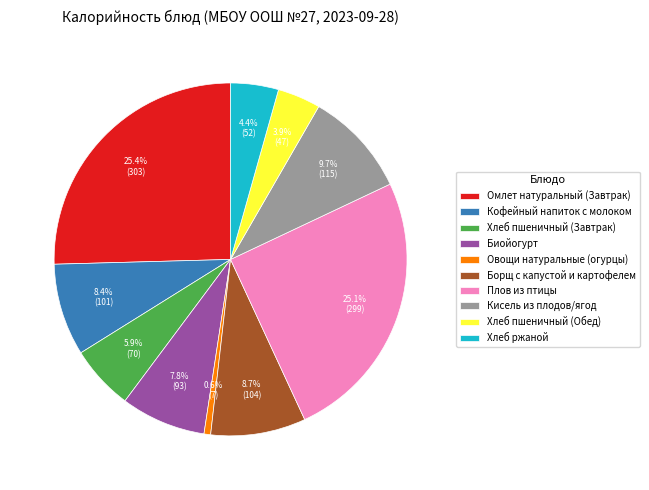

How many slices are in this pie chart?

10